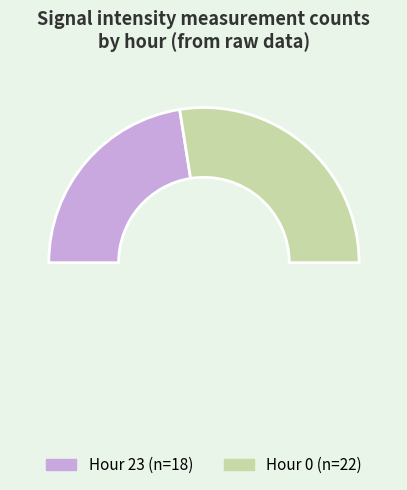

Does hour 23 account for over 50% of the chart?

No